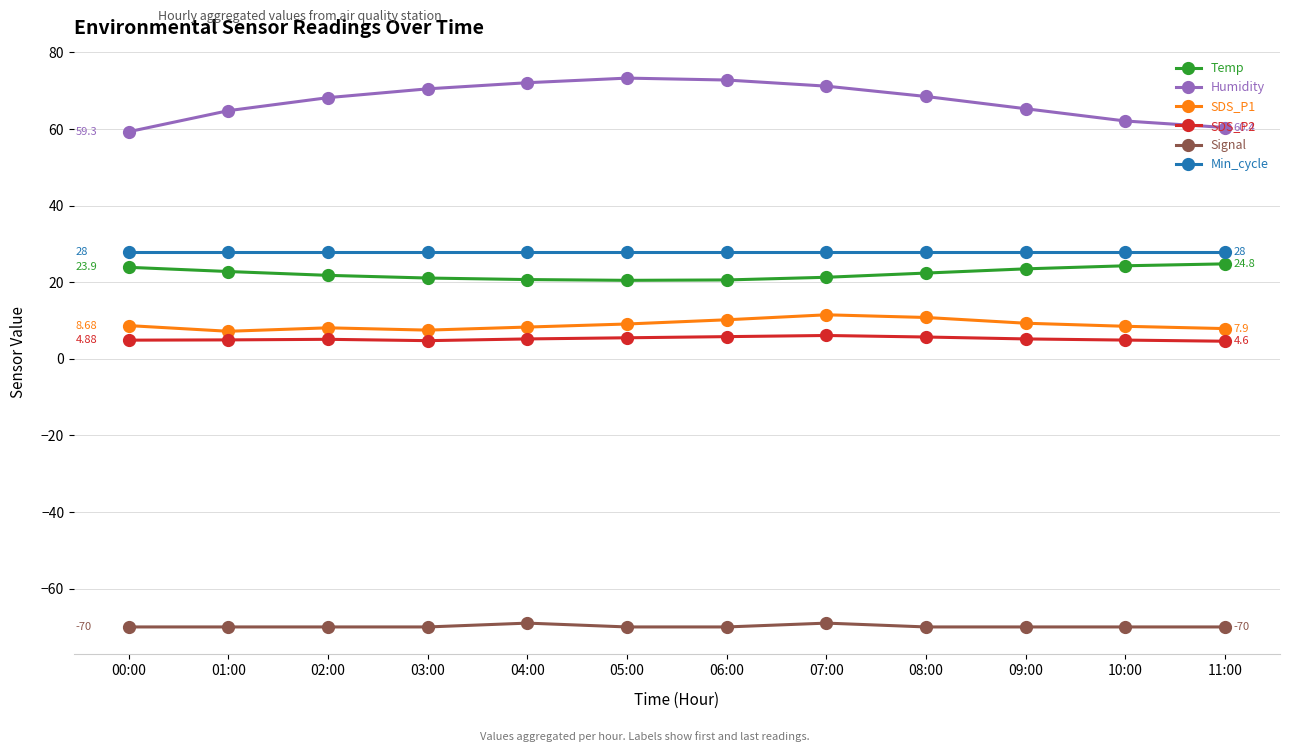

Does the chart display data point markers on the line(s)?

Yes